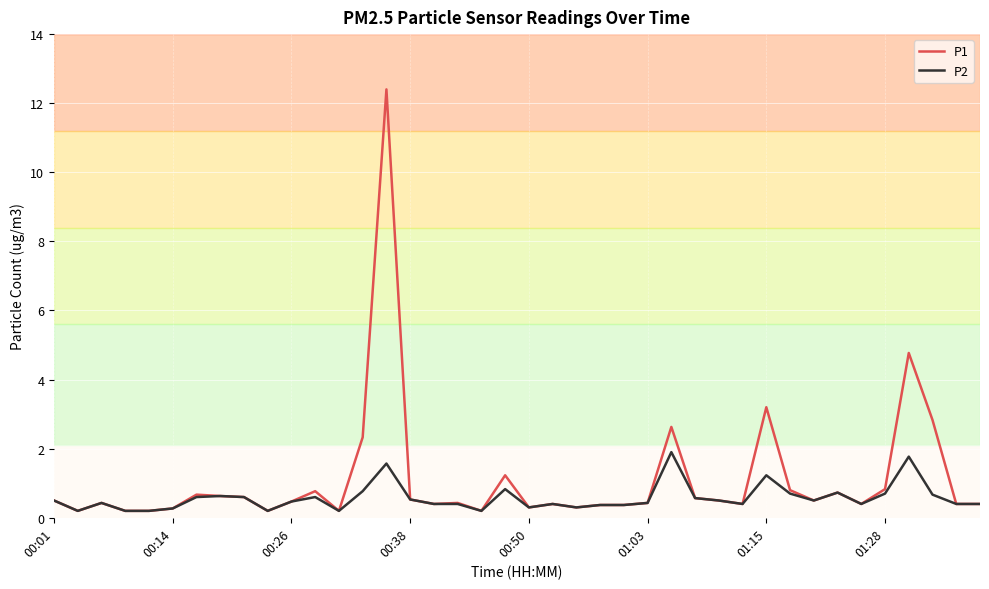

Rank the series by their maximum value, from highest to lowest.

P1, P2